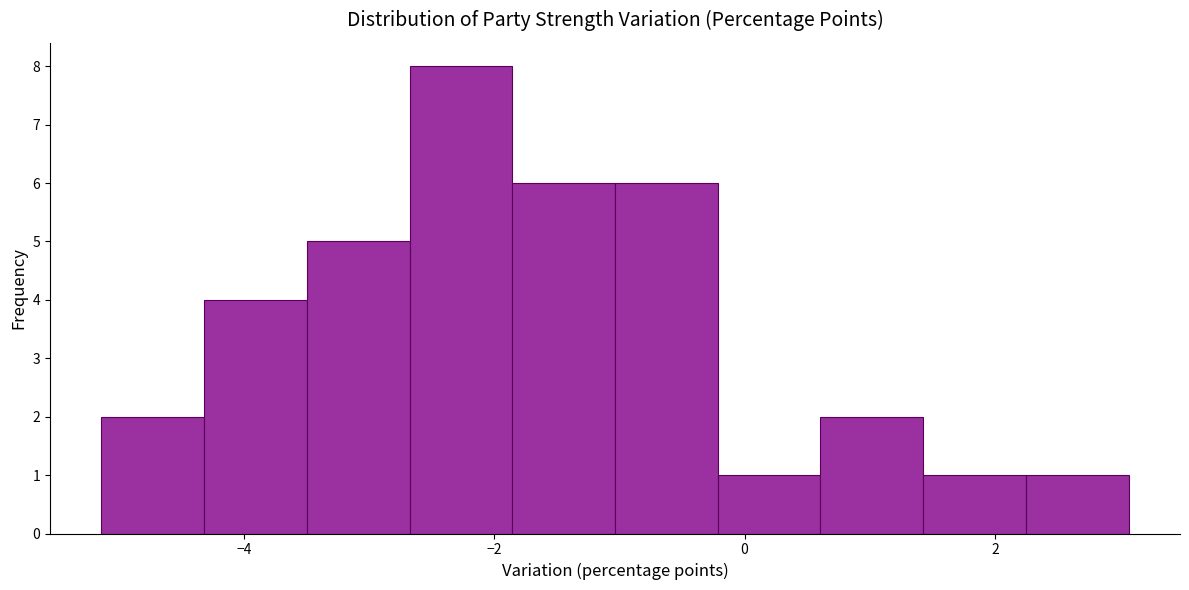

What is the height of the bar covering -1.0 to -0.2 on the x-axis? Neither the bar edges nor the heights are printed on the chart, so give them approximately, as read against the axes.

6